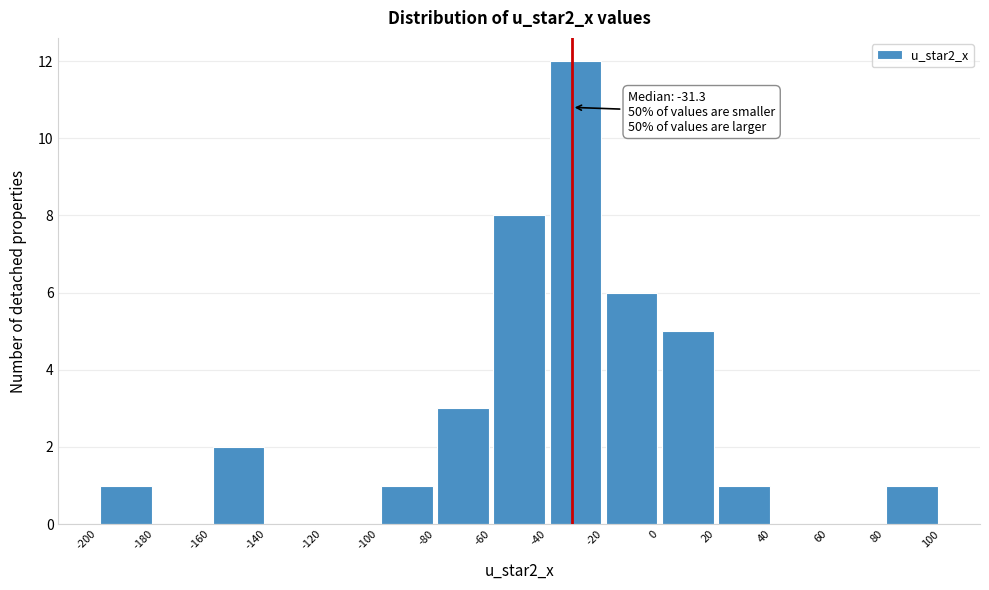

Over which range of the x-axis is the bar tallest?

-40 to -20